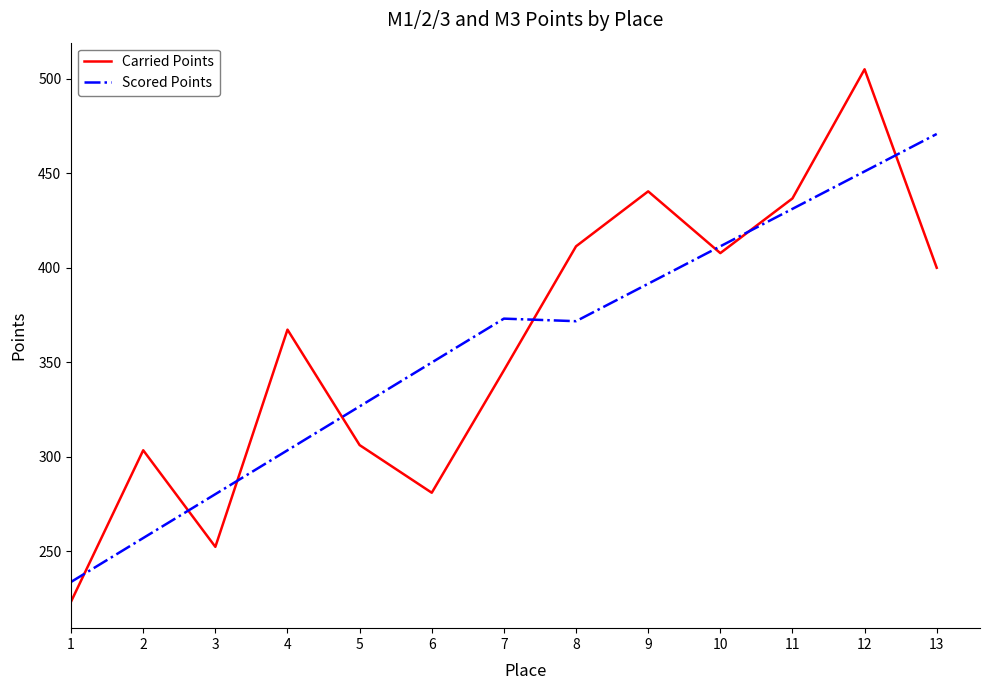

At which category is the sum across all series the highest?

12